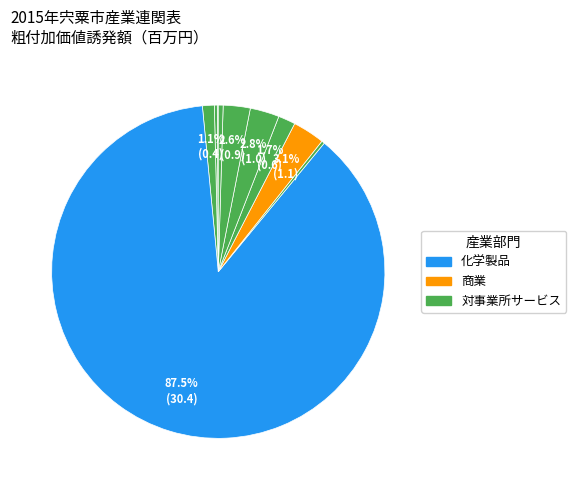

Count the number of slices in the pie.

15